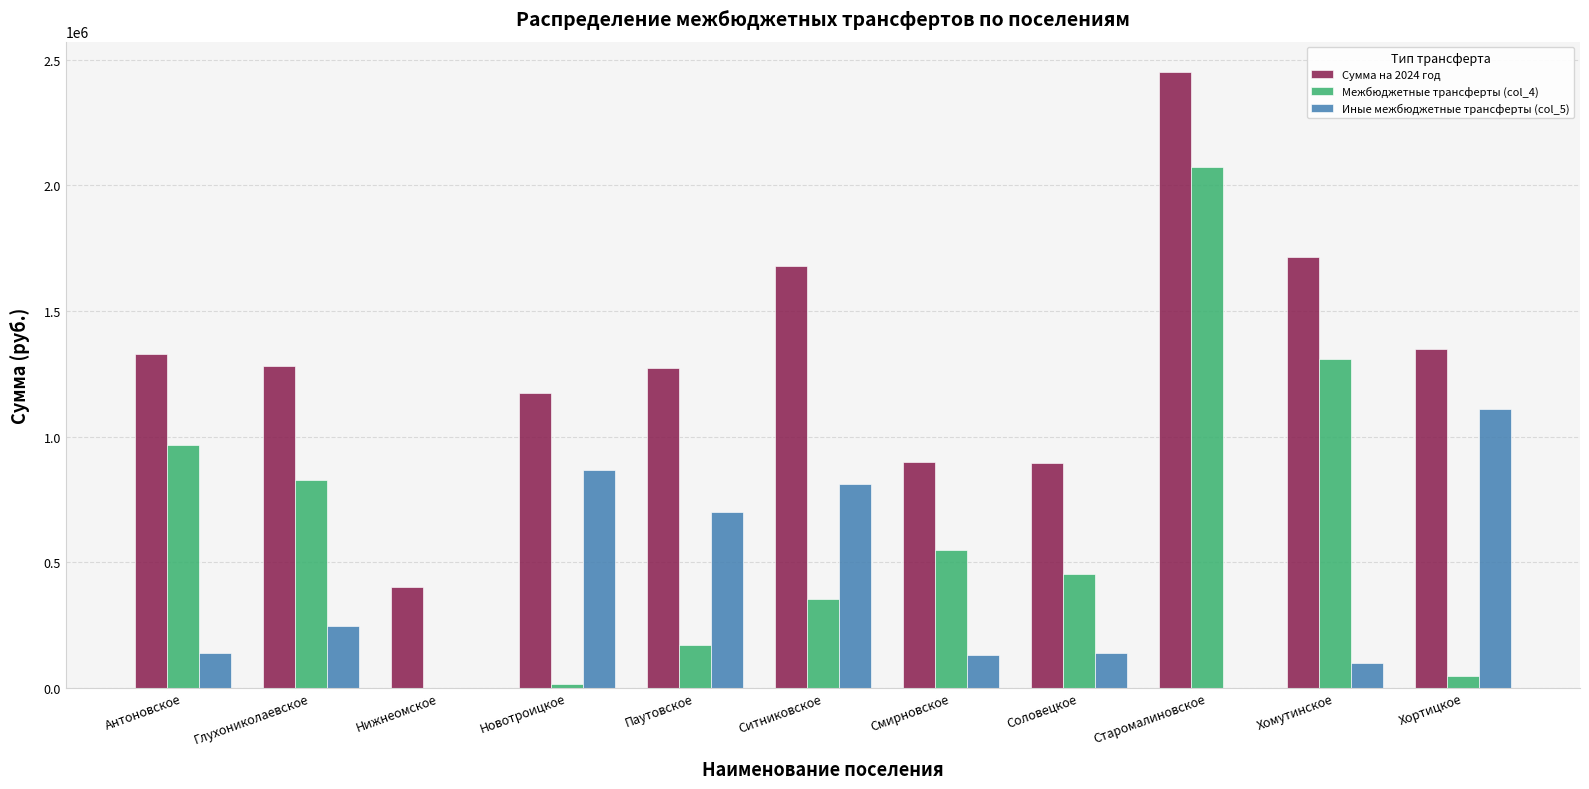

What is the sum of the Иные межбюджетные трансферты (col_5) values at Хомутинское and Паутовское?

801410.4